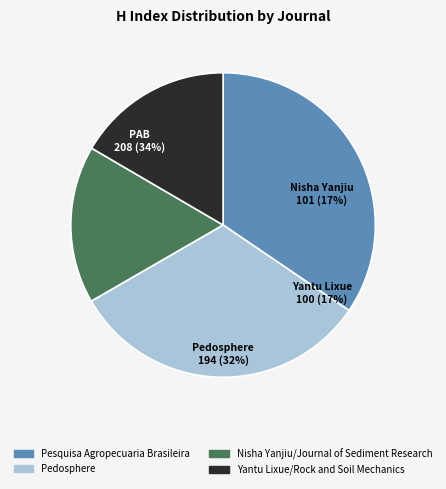

Approximately how many times larger is the value at Yantu Lixue/Rock and Soil Mechanics compared to Pedosphere?

0.5